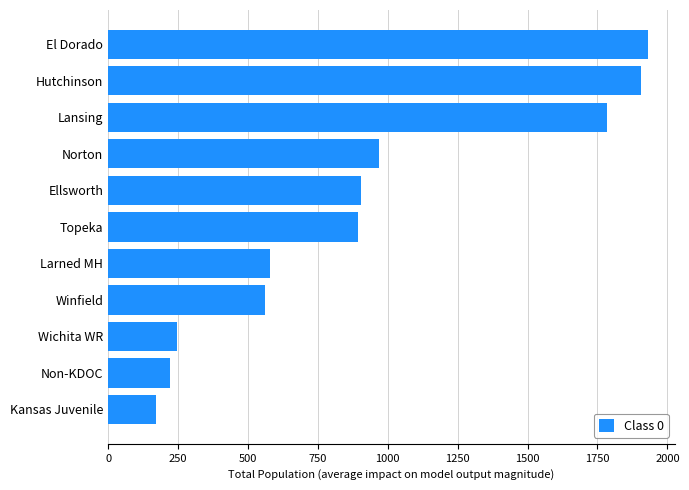

The chart shows a value of 490 at Ellsworth. True or false?

False